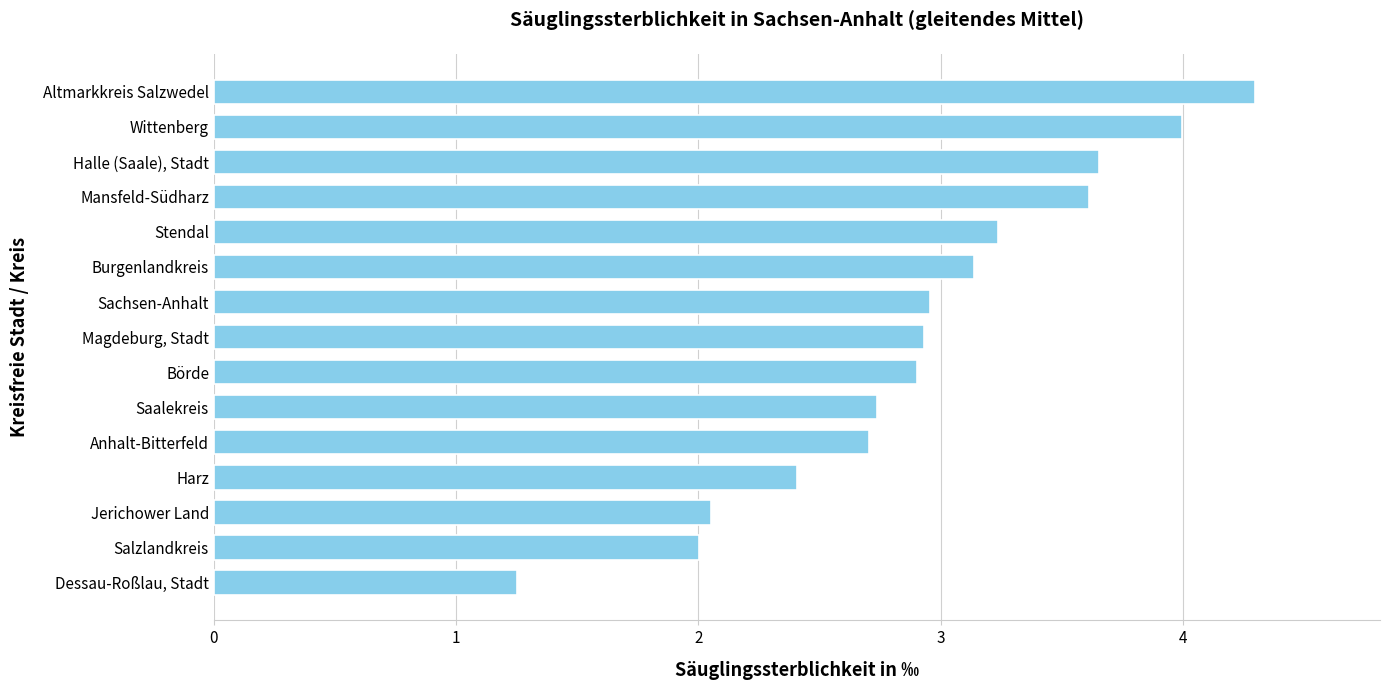

Count the number of data series in this chart.

1